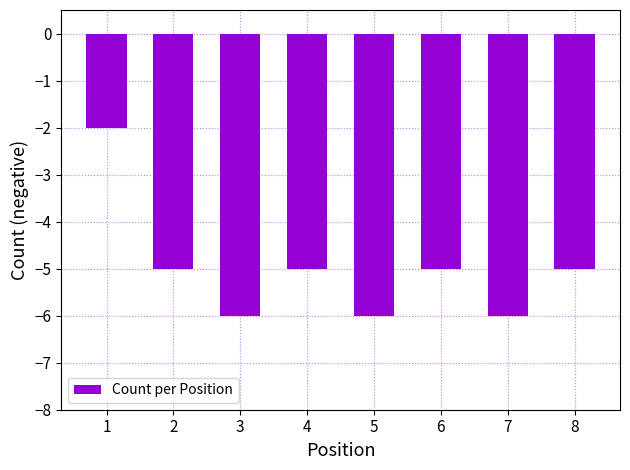

How many categories are shown in the chart?

8